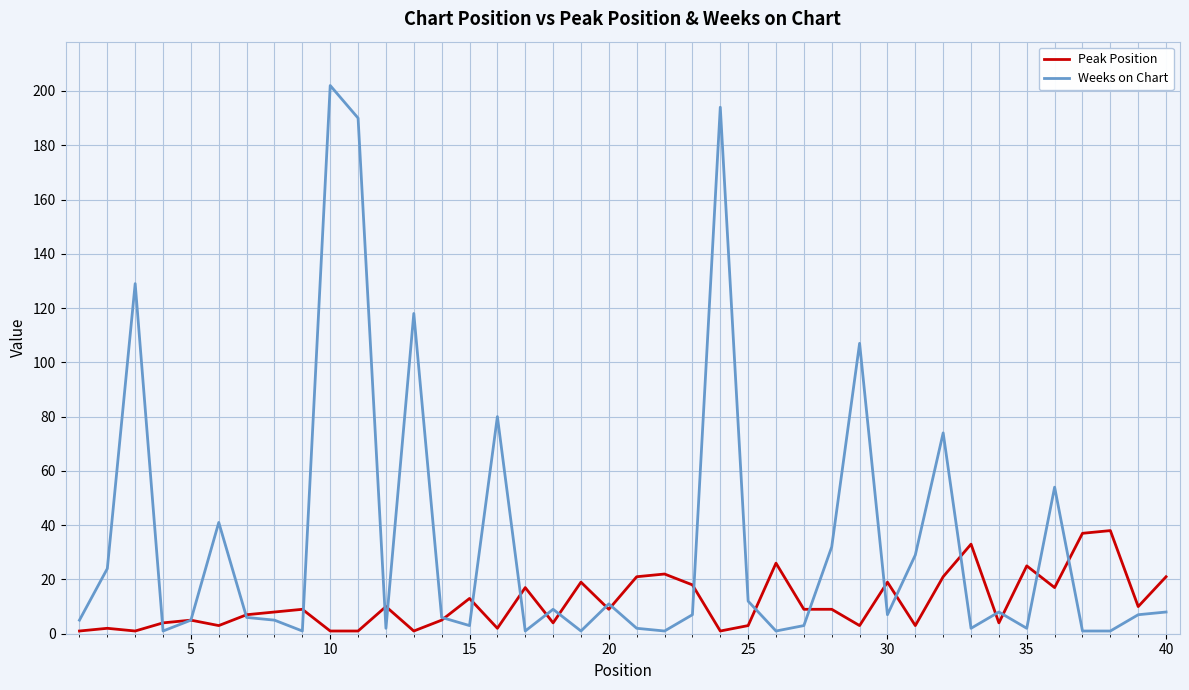

Which series has the largest range (max minus min)?

Weeks on Chart